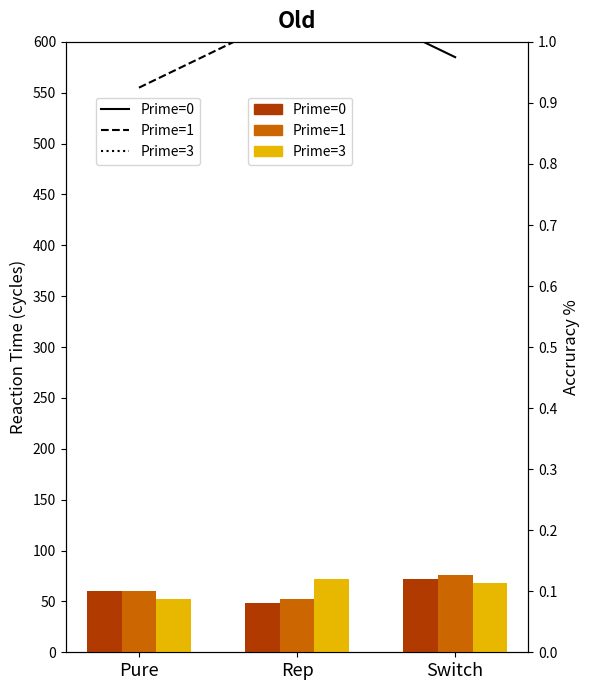

Is the value of Prime=1 at Pure greater than the value of Prime=3 at Pure?

Yes